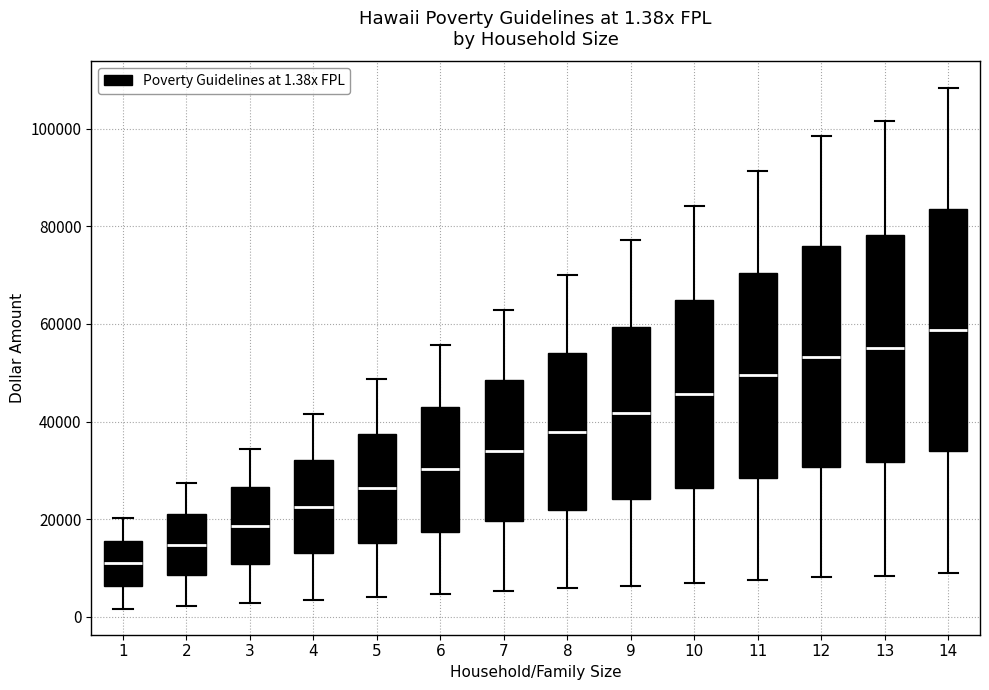

Comparing the boxes themselves (not the whiskers), which one is the tallest?

14